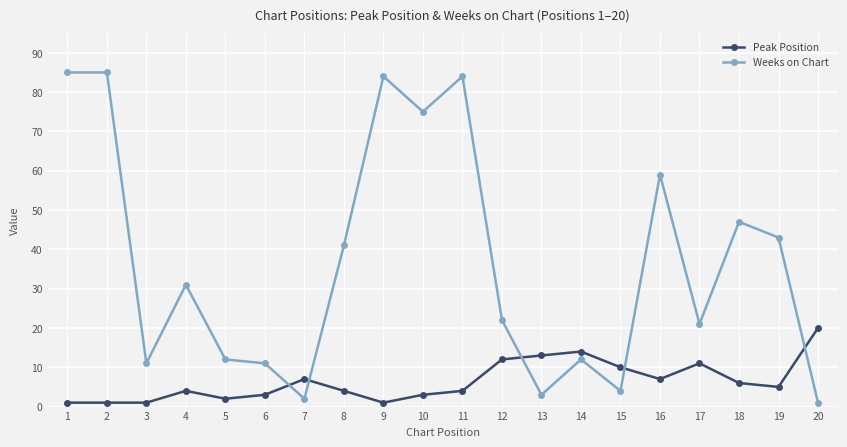

True or false: Weeks on Chart has more than 0 points higher than both neighbors.

True